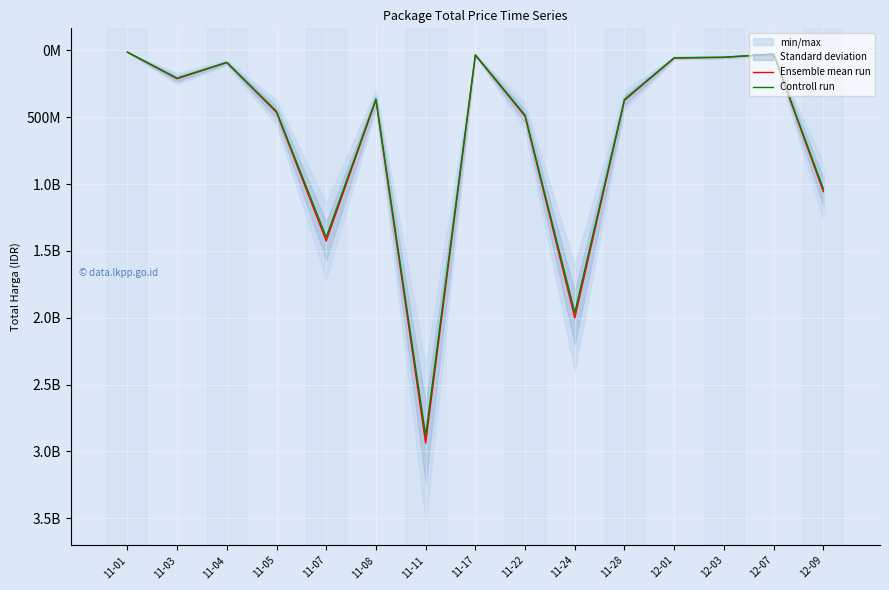

What is the average value of the Ensemble mean run series?

640499979.0